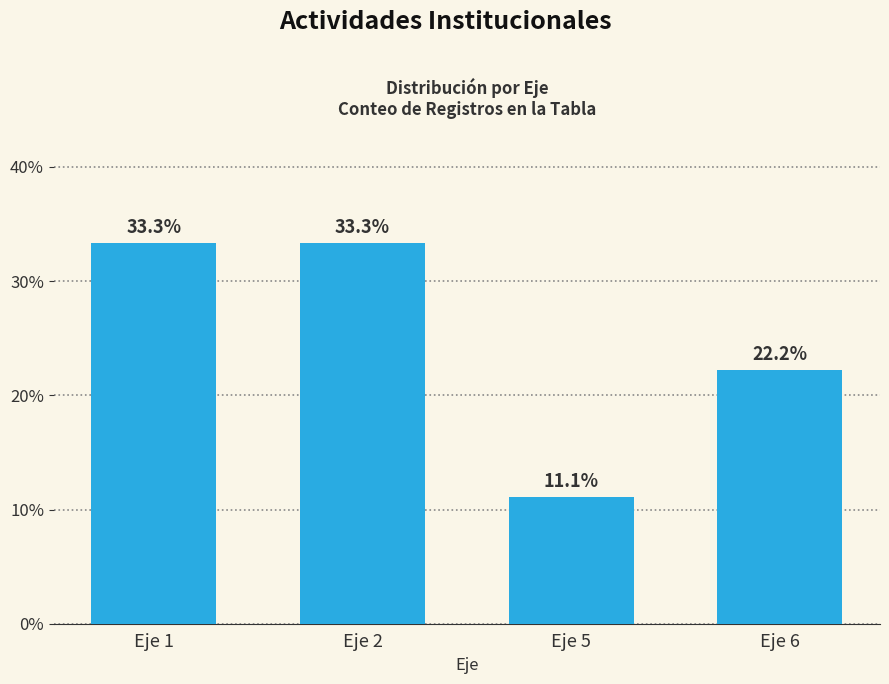

Which has a higher value, Eje 2 or Eje 6?

Eje 2